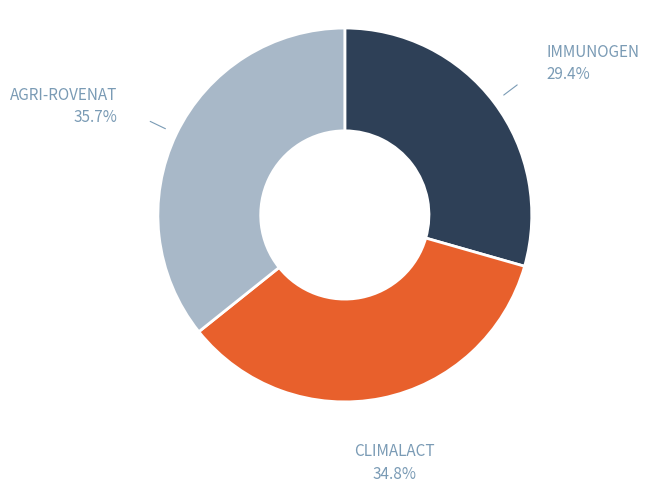

True or false: CLIMALACT accounts for 41% of the total.

False